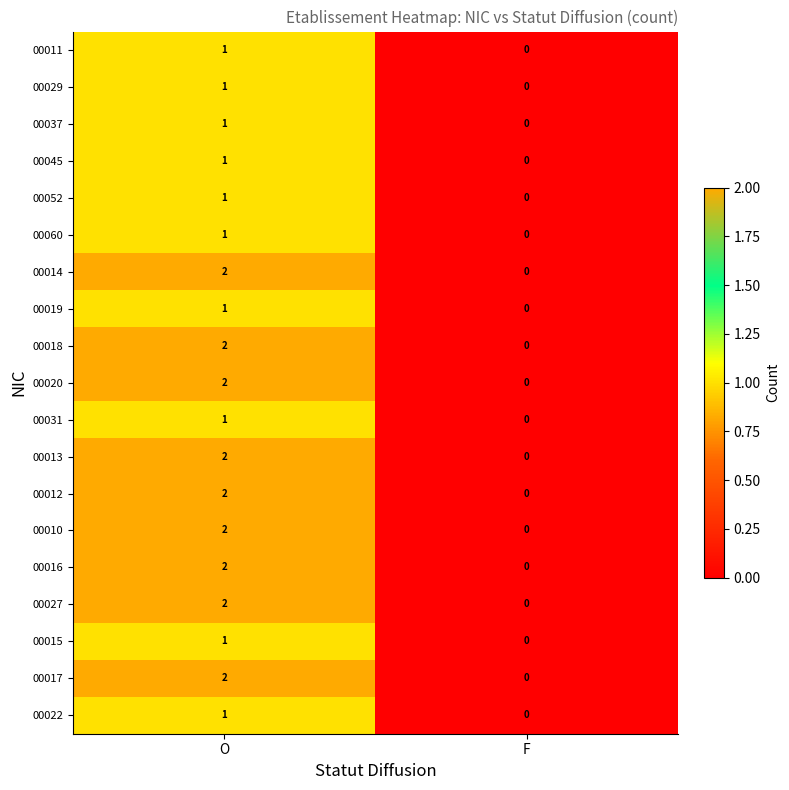

Where is 00060 nearest to the value 0?

F